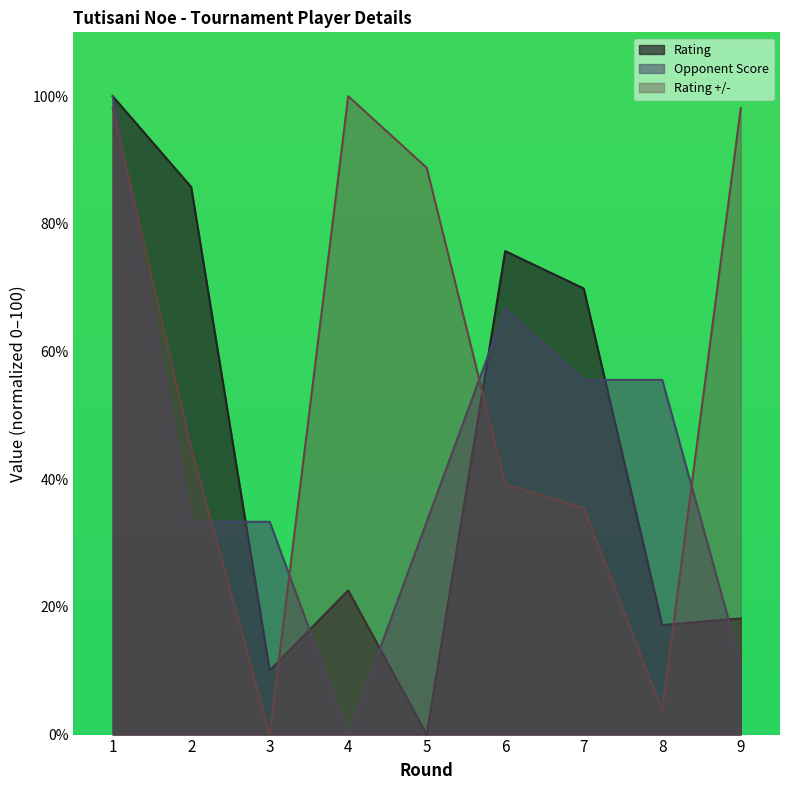

Reading left to right, list all the values displayed in this chart.

Rating: 1=100.0	2=85.8	3=10.0	4=22.6	5=0.0	6=75.7	7=69.9	8=17.2	9=18.2
Opponent Score: 1=100.0	2=33.3	3=33.3	4=0.0	5=33.3	6=66.7	7=55.6	8=55.6	9=11.1
Rating +/-: 1=98.1	2=44.9	3=0.0	4=100.0	5=88.8	6=39.3	7=35.5	8=3.7	9=98.1